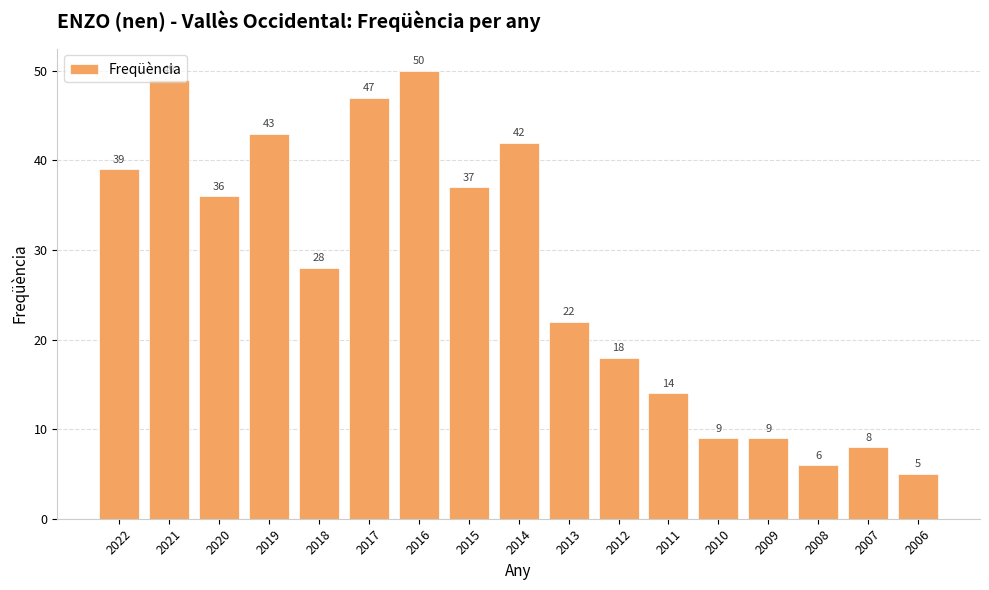

The chart shows a value of 43 at 2019. True or false?

True